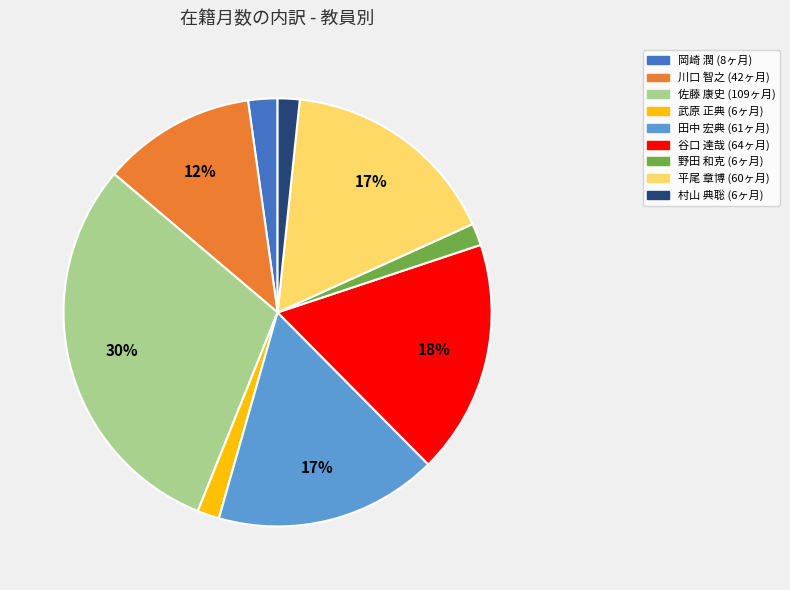

To the nearest percent, what portion does 野田 和克 represent?

2%